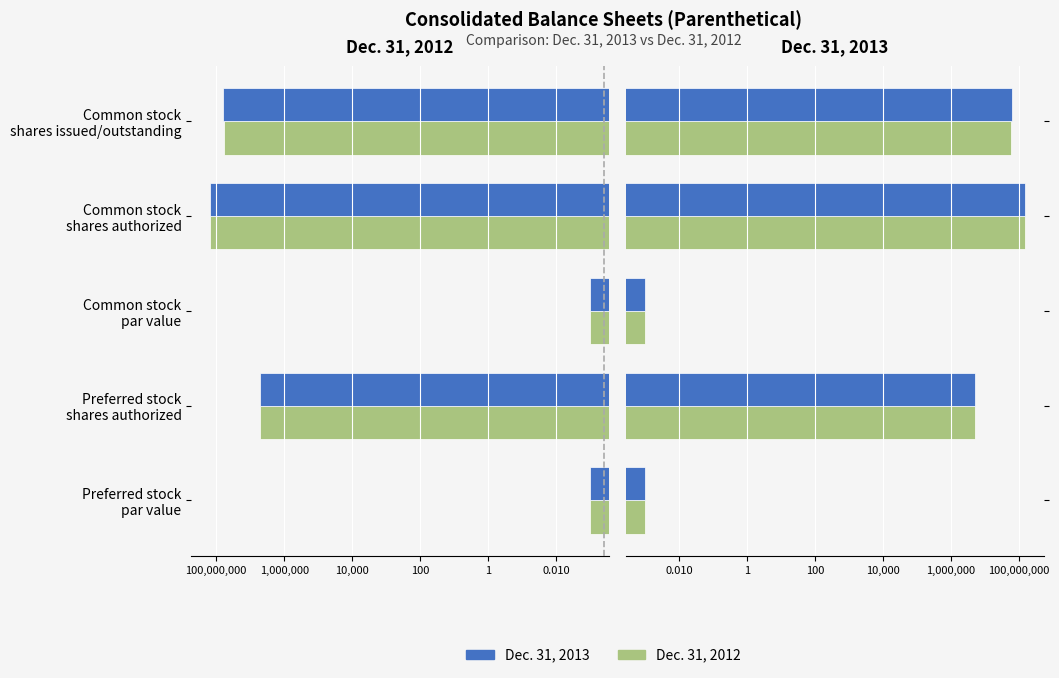

How many values in the Dec. 31, 2013 series exceed 5000000?

2